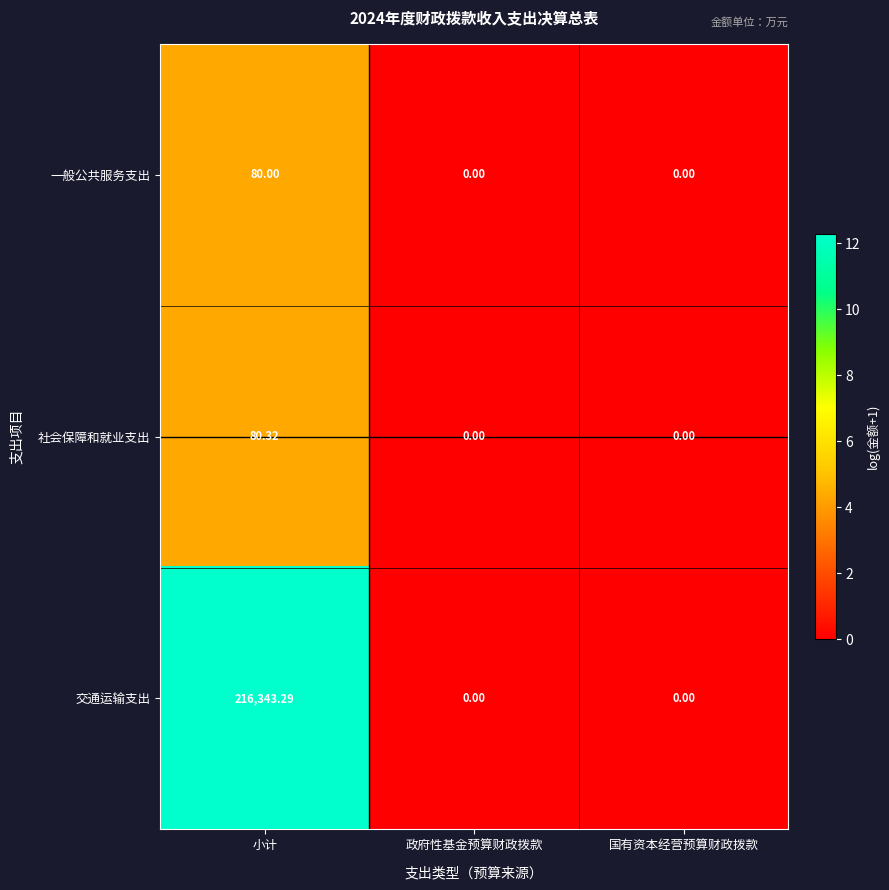

Which series has the largest total across all categories?

交通运输支出